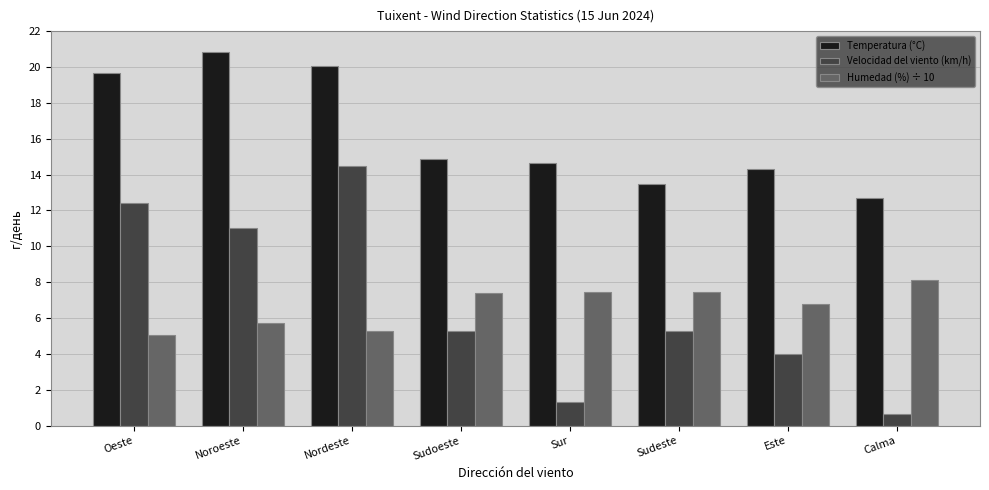

What is the spread (max minus min) of values at Sudoeste?

9.6